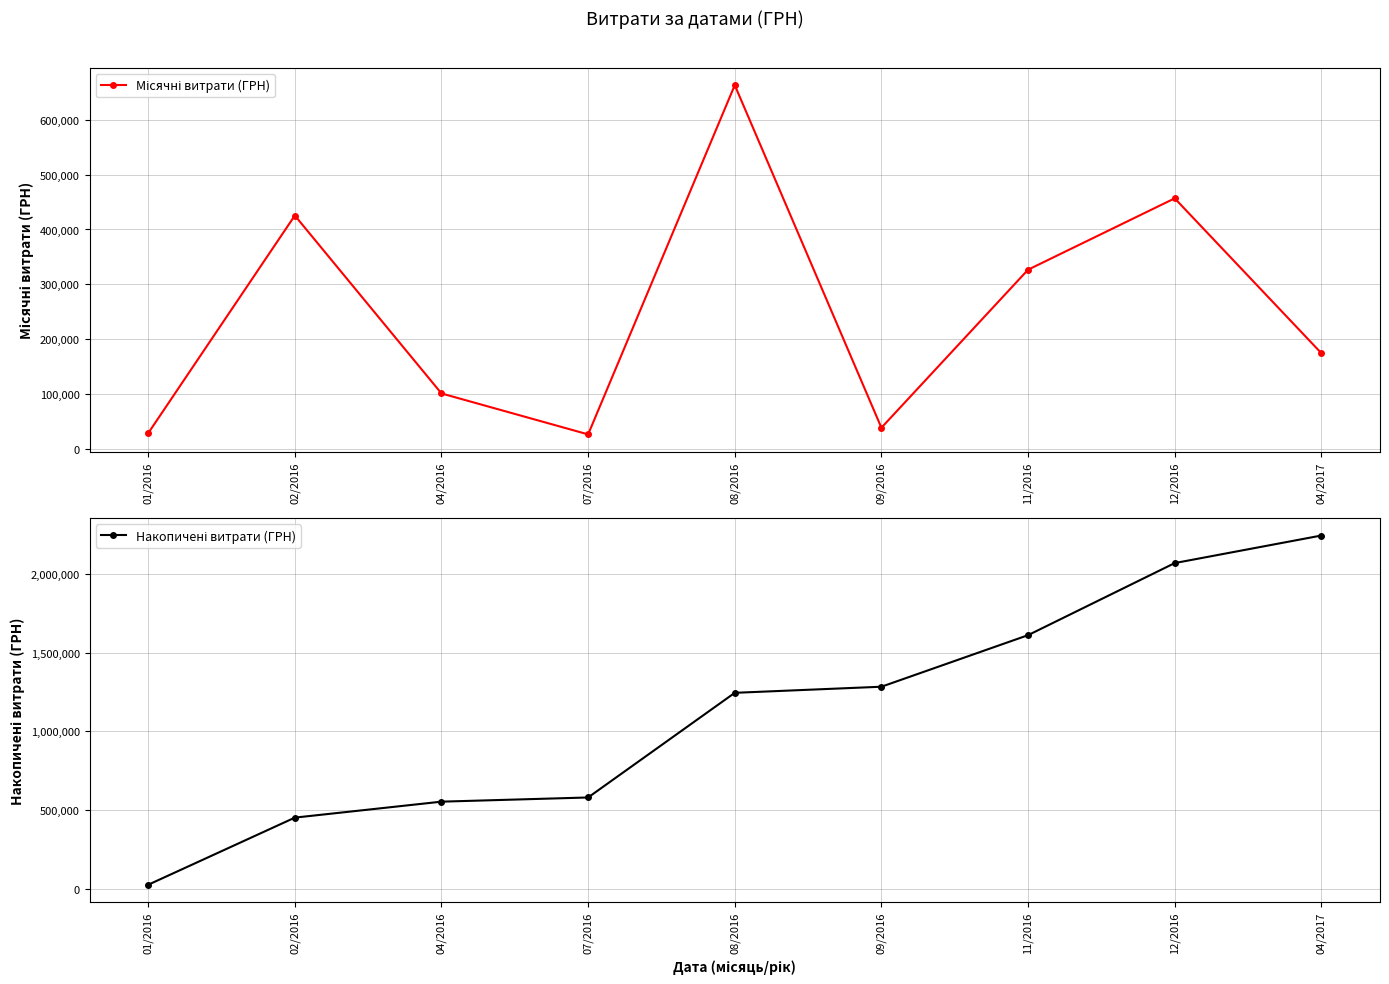

Reading left to right, transcribe all the data shown in this chart.

Місячні витрати (ГРН): 01/2016=28647.2	02/2016=425404.2	04/2016=101109.7	07/2016=26516.7	08/2016=663054.9	09/2016=38641.6	11/2016=326668.2	12/2016=456736.8	04/2017=174558.0
Накопичені витрати (ГРН): 01/2016=28647.2	02/2016=454051.4	04/2016=555161.1	07/2016=581677.9	08/2016=1244732.8	09/2016=1283374.4	11/2016=1610042.6	12/2016=2066779.4	04/2017=2241337.4